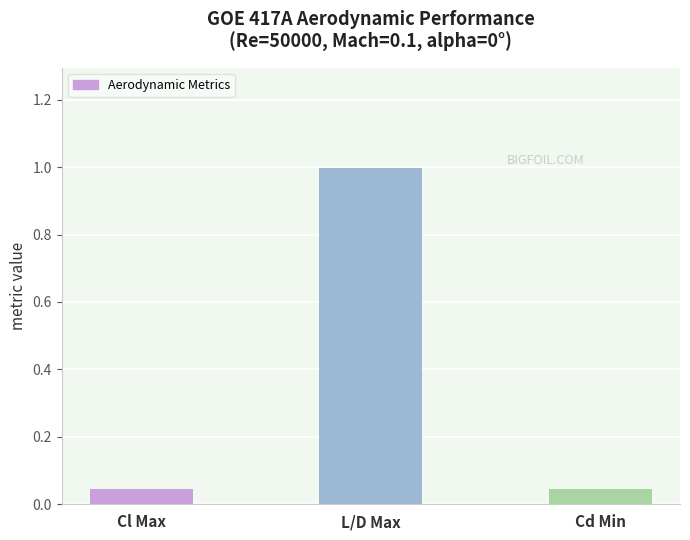

What is the change in value from L/D Max to Cd Min?

-1.0